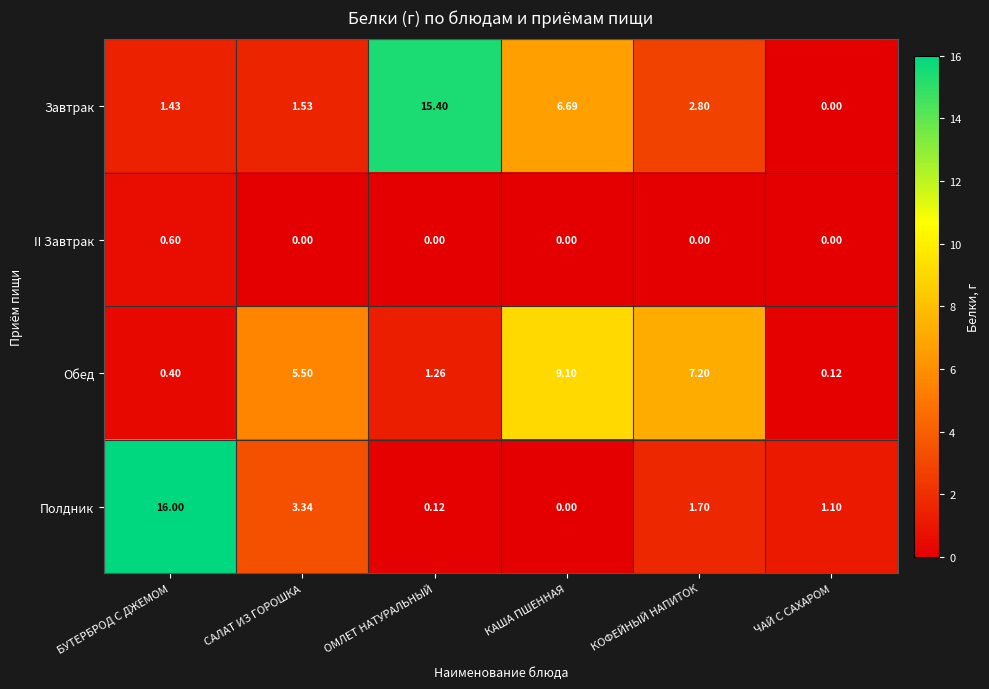

Is the value of Обед at БУТЕРБРОД С ДЖЕМОМ greater than the value of II Завтрак at САЛАТ ИЗ ГОРОШКА?

Yes